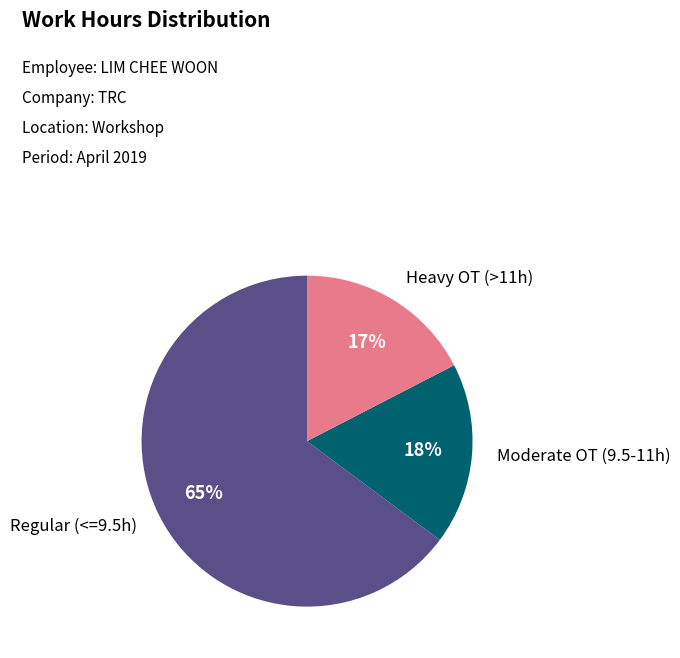

How many segments does this pie chart have?

3